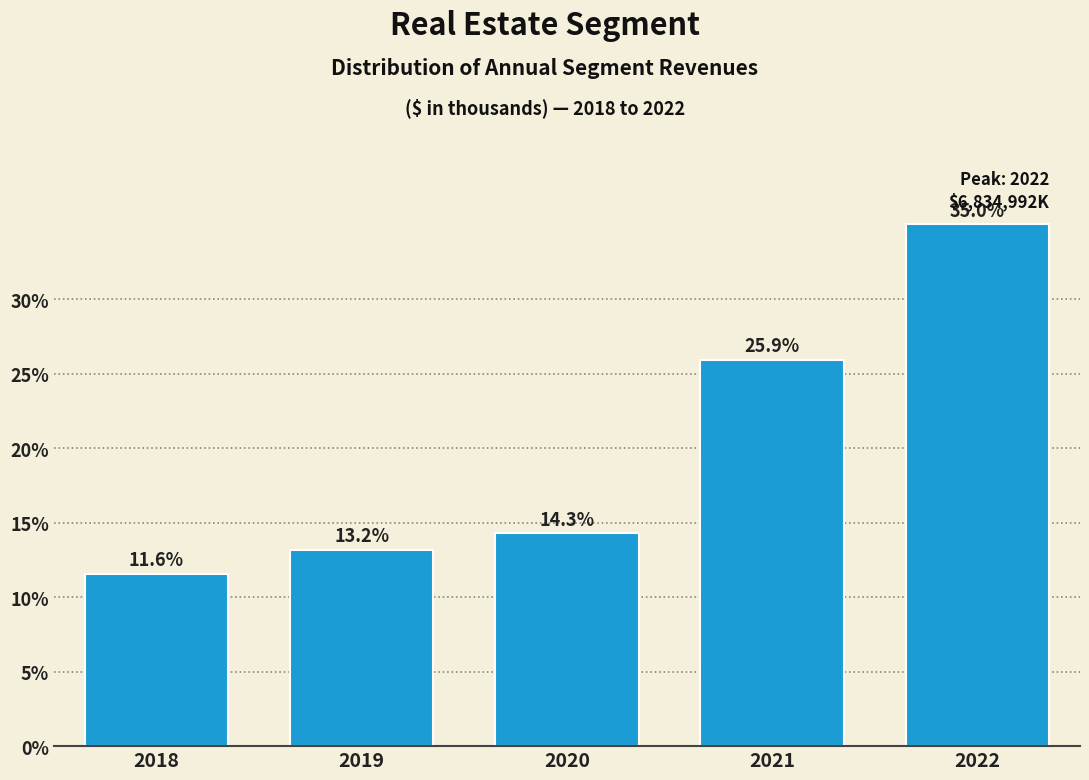

Reading right to left, list all the values displayed in this chart.

35.0	25.9	14.3	13.2	11.6